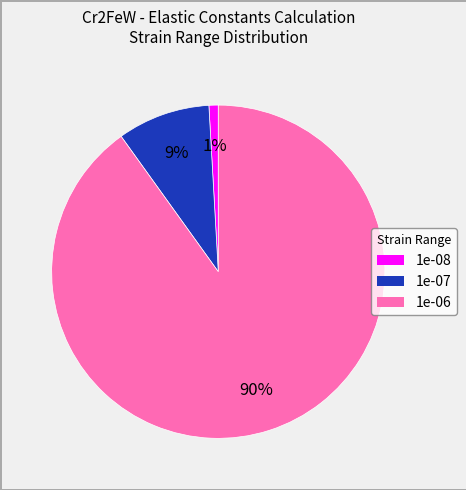

To the nearest percent, what is the difference between the 1e-08 and 1e-07 slice percentages?

8%